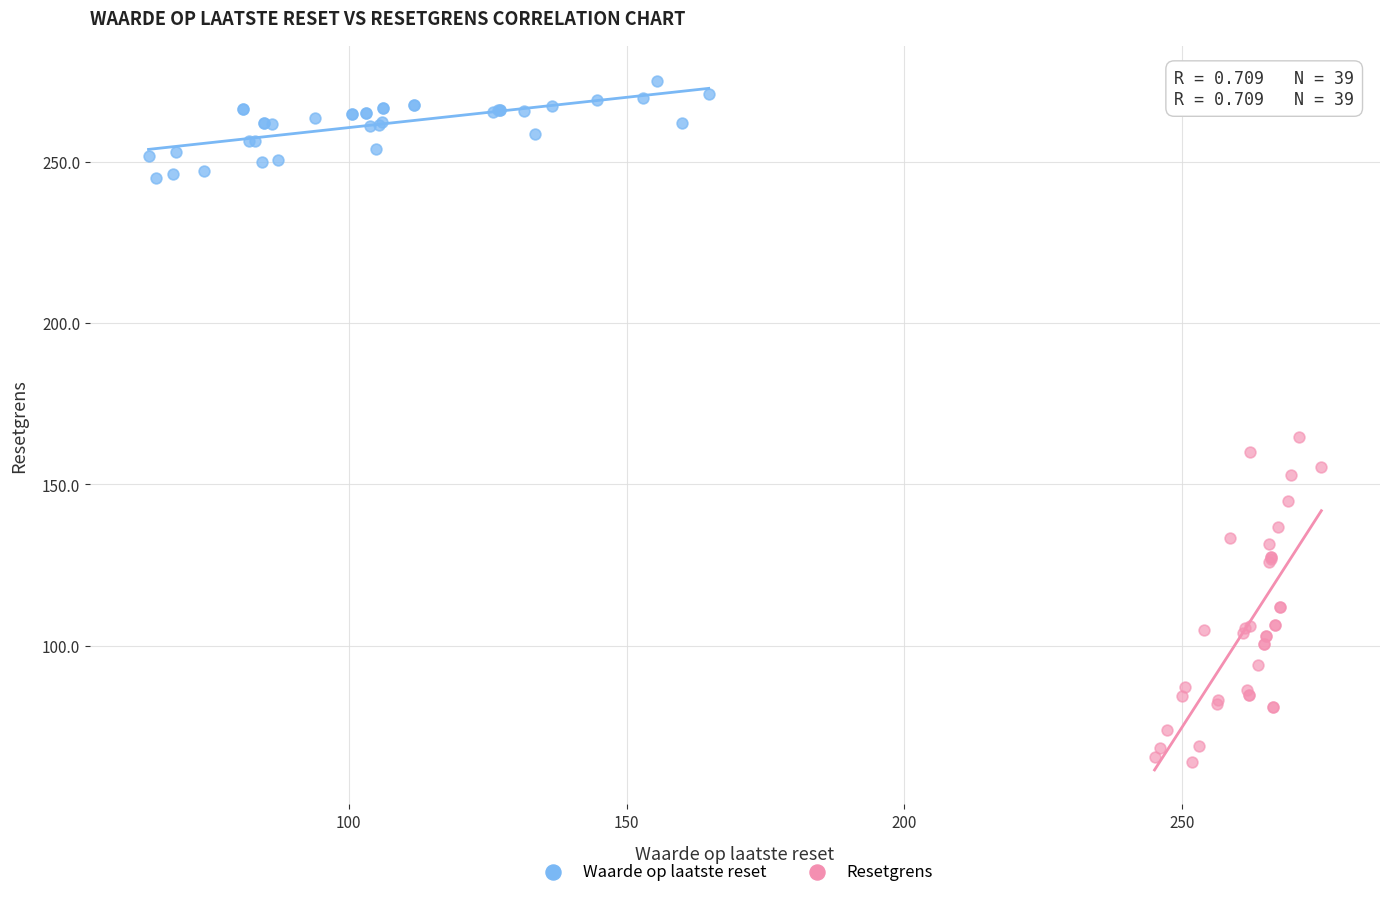

Which series has the widest spread of Y values?

Resetgrens